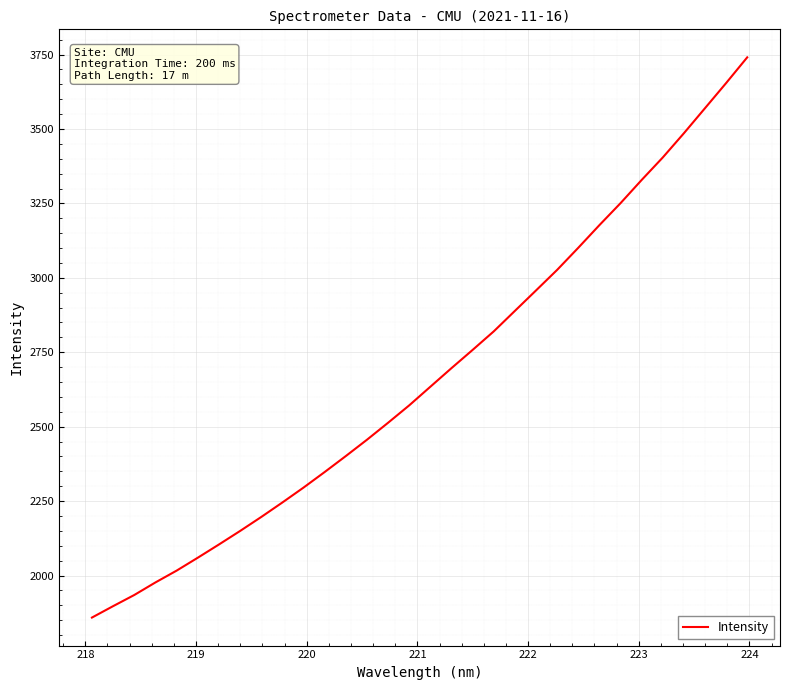

What is the maximum value shown in the chart?

3740.5